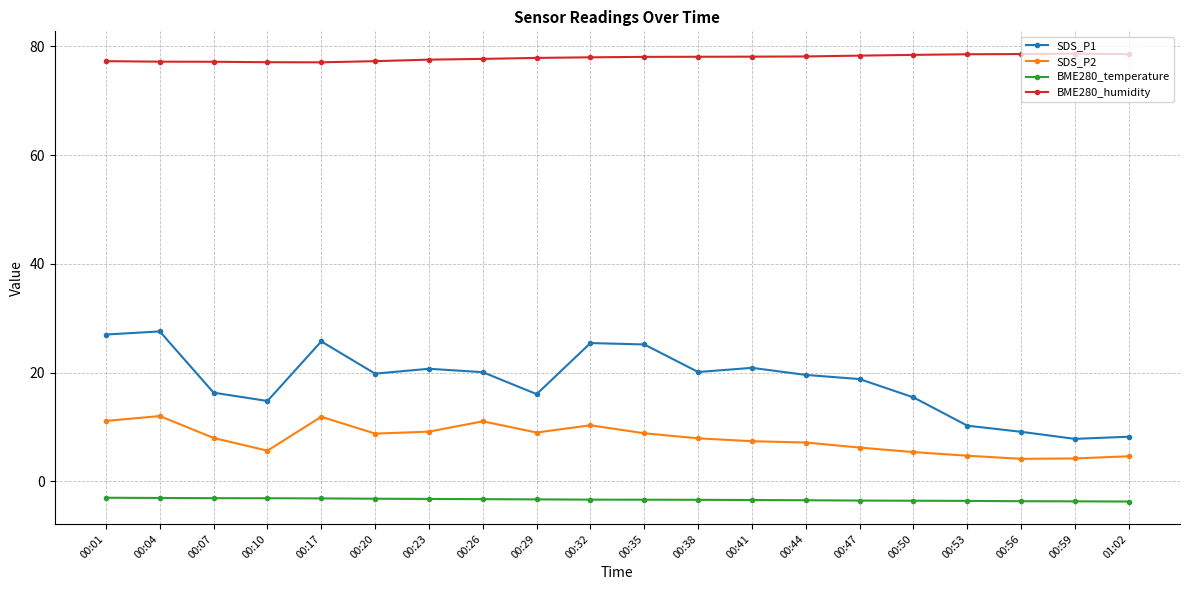

What is the label of the 10th point from the left?

00:32